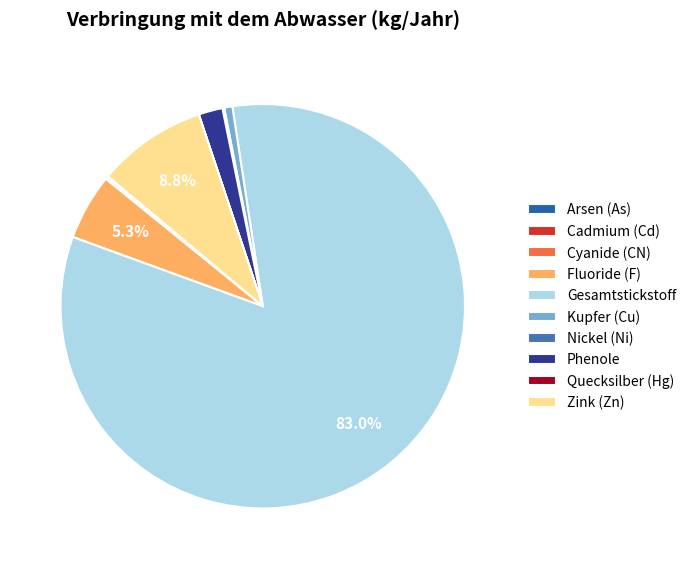

Does Quecksilber (Hg) represent more than half of the total?

No